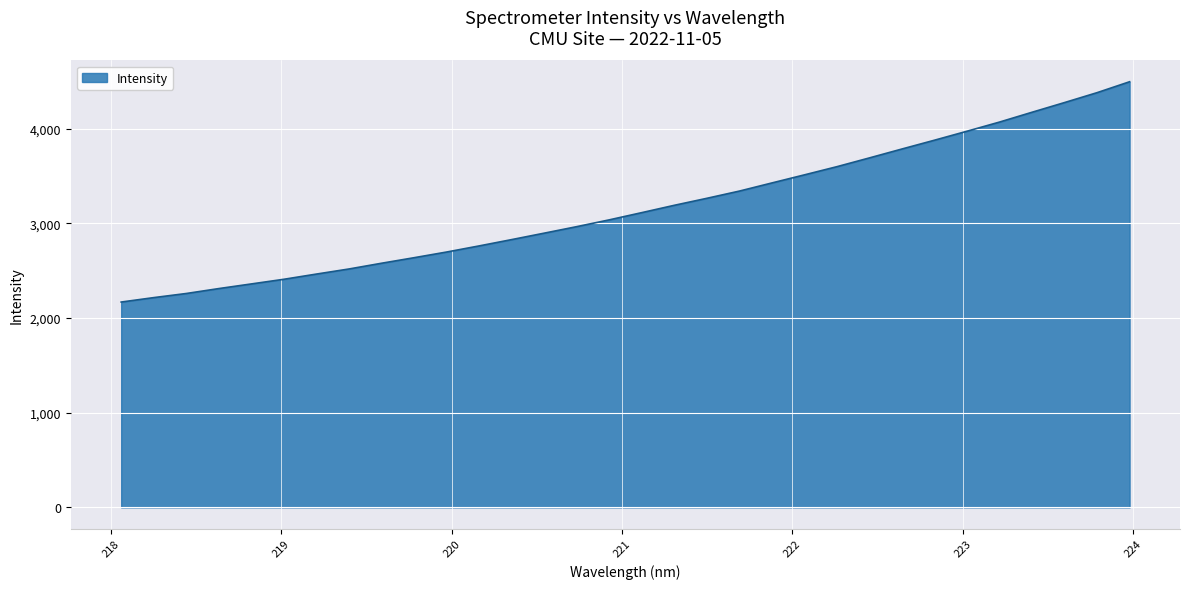

What is the greatest value displayed?

4495.1